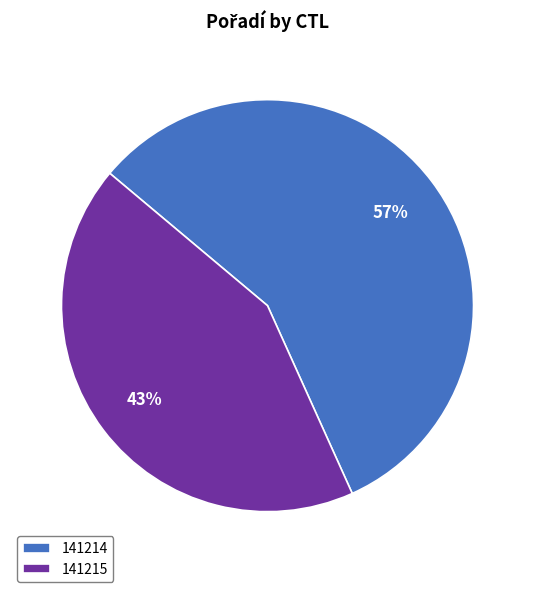

Which category has the biggest portion of the pie?

141214